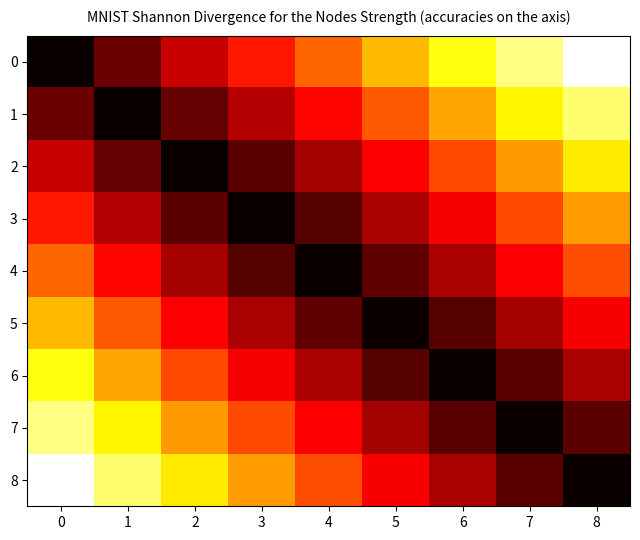

Reading left to right, transcribe all the data shown in this chart.

0: 0=0.0	1=0.1	2=0.3	3=0.4	4=0.5	5=0.6	6=0.8	7=0.9	8=1.0
1: 0=0.1	1=0.0	2=0.1	3=0.3	4=0.4	5=0.5	6=0.6	7=0.7	8=0.9
2: 0=0.3	1=0.1	2=0.0	3=0.1	4=0.2	5=0.4	6=0.5	7=0.6	8=0.7
3: 0=0.4	1=0.3	2=0.1	3=0.0	4=0.1	5=0.2	6=0.4	7=0.5	8=0.6
4: 0=0.5	1=0.4	2=0.2	3=0.1	4=0.0	5=0.1	6=0.2	7=0.4	8=0.5
5: 0=0.6	1=0.5	2=0.4	3=0.2	4=0.1	5=0.0	6=0.1	7=0.2	8=0.4
6: 0=0.8	1=0.6	2=0.5	3=0.4	4=0.2	5=0.1	6=0.0	7=0.1	8=0.2
7: 0=0.9	1=0.7	2=0.6	3=0.5	4=0.4	5=0.2	6=0.1	7=0.0	8=0.1
8: 0=1.0	1=0.9	2=0.7	3=0.6	4=0.5	5=0.4	6=0.2	7=0.1	8=0.0